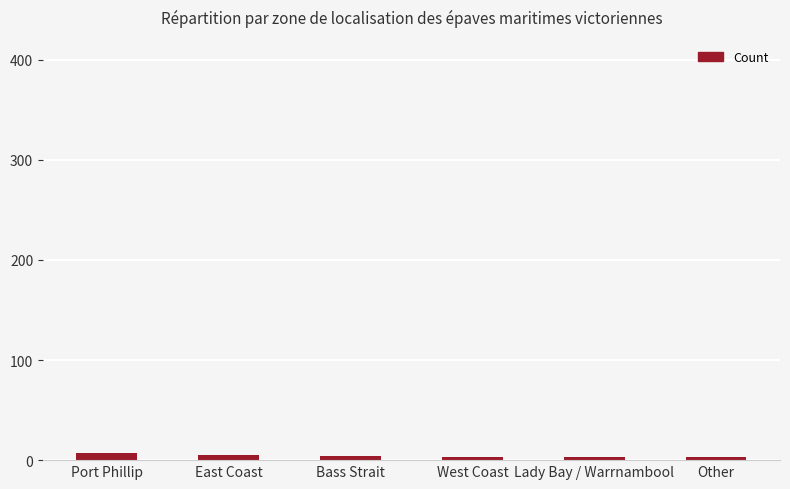

What is the label of the 4th bar from the right?

Bass Strait